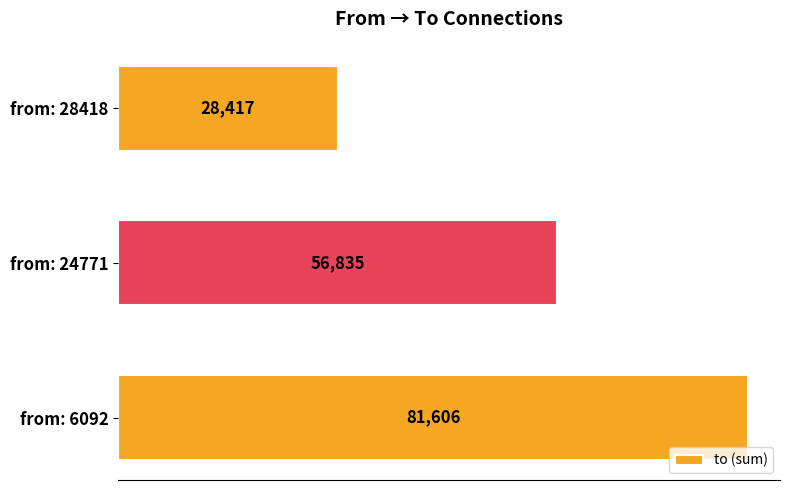

What is the smallest value displayed?

28417